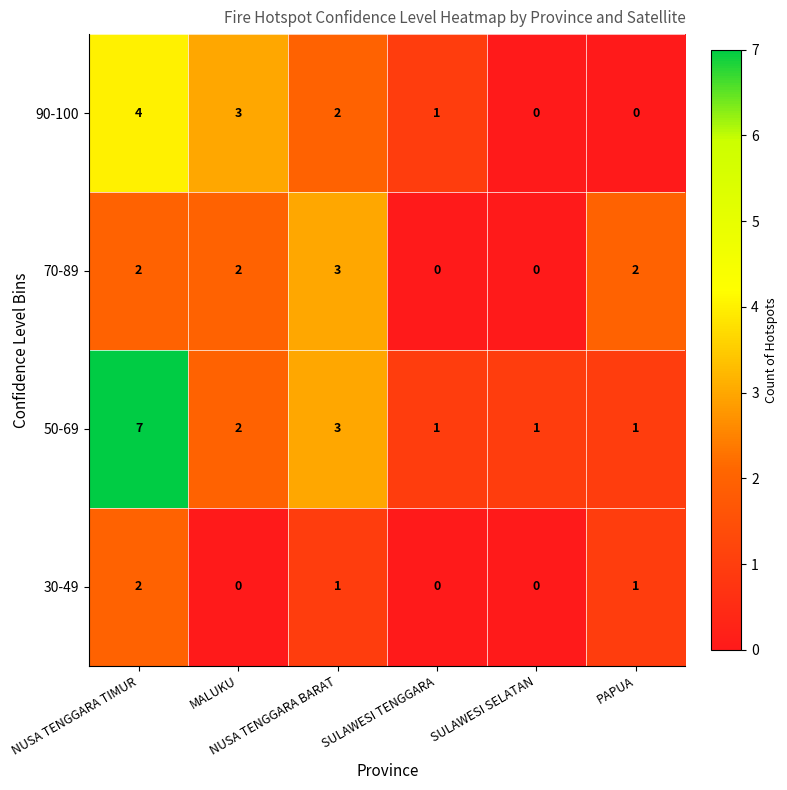

What is the sum of all 30-49 values?

4